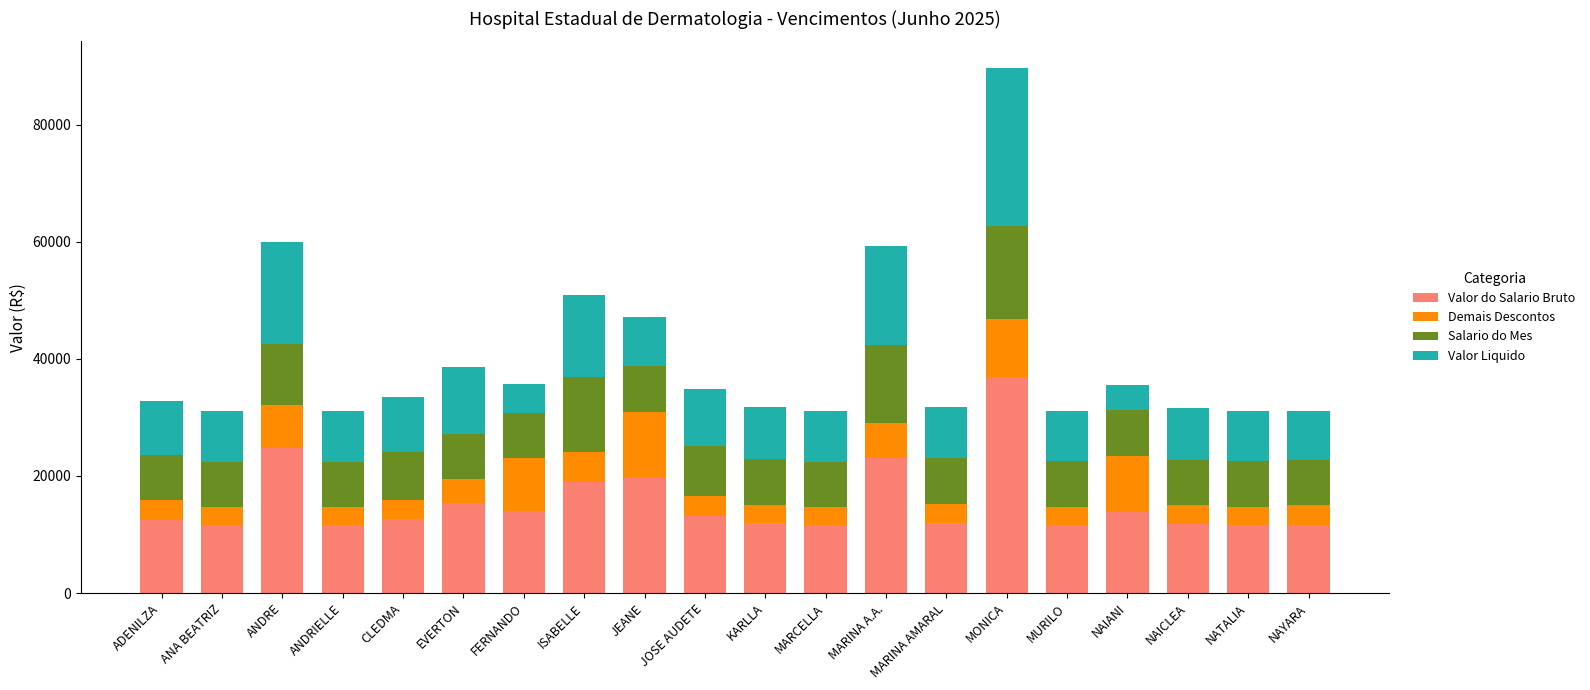

At which category is the sum across all series the highest?

MONICA